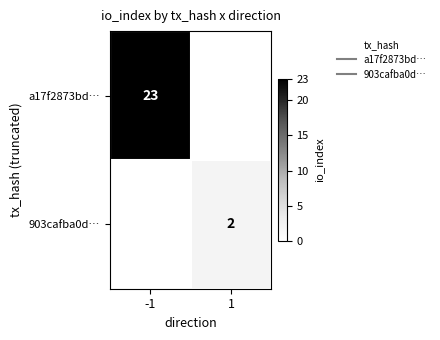

Count the a17f2873bd… values in the range 0 to 23.

2